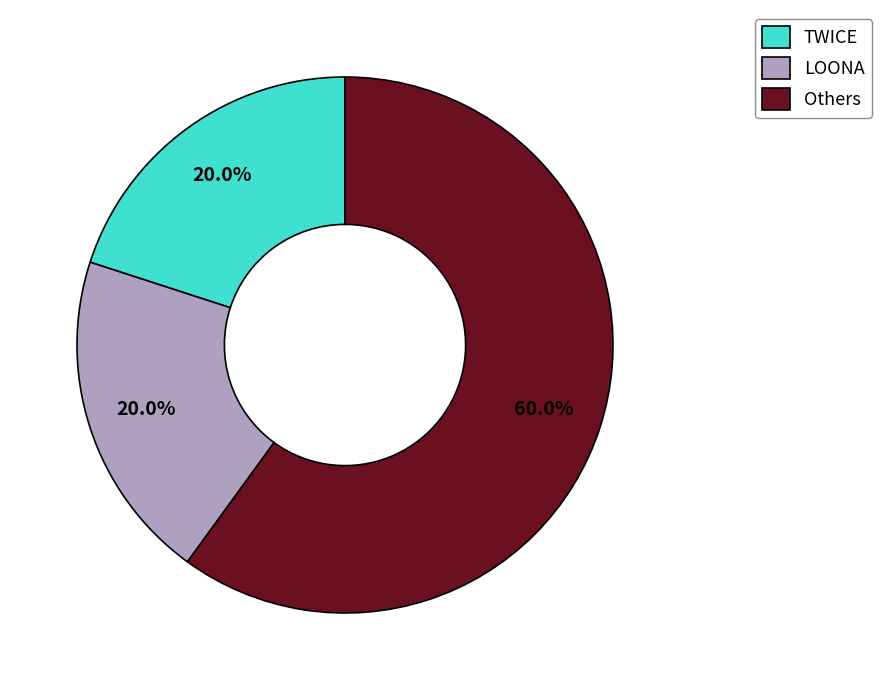

Combined, do Others and TWICE account for over 50%?

Yes